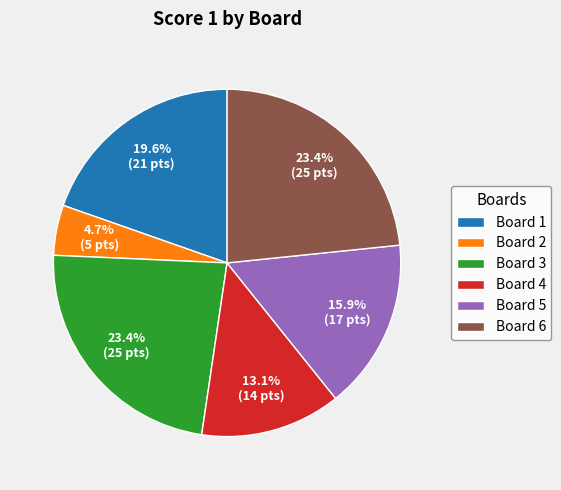

Does Board 1 account for over 50% of the chart?

No